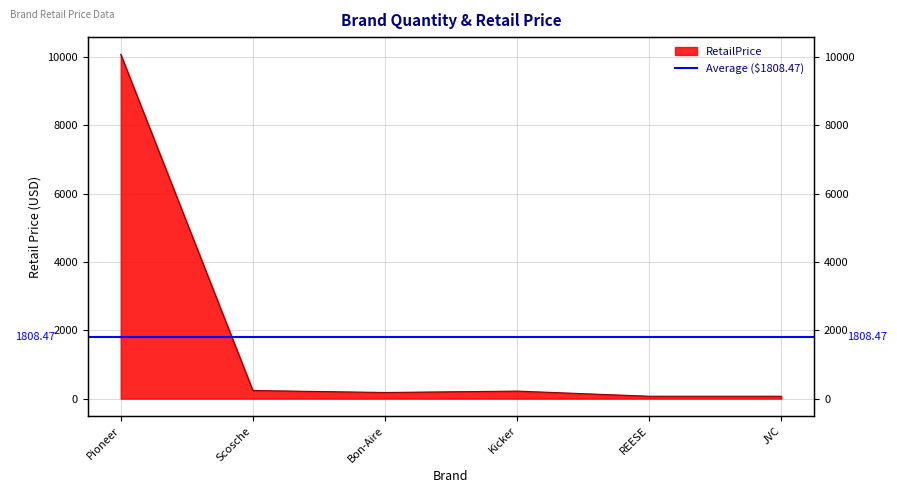

At which label does the data first exceed 219?

Pioneer